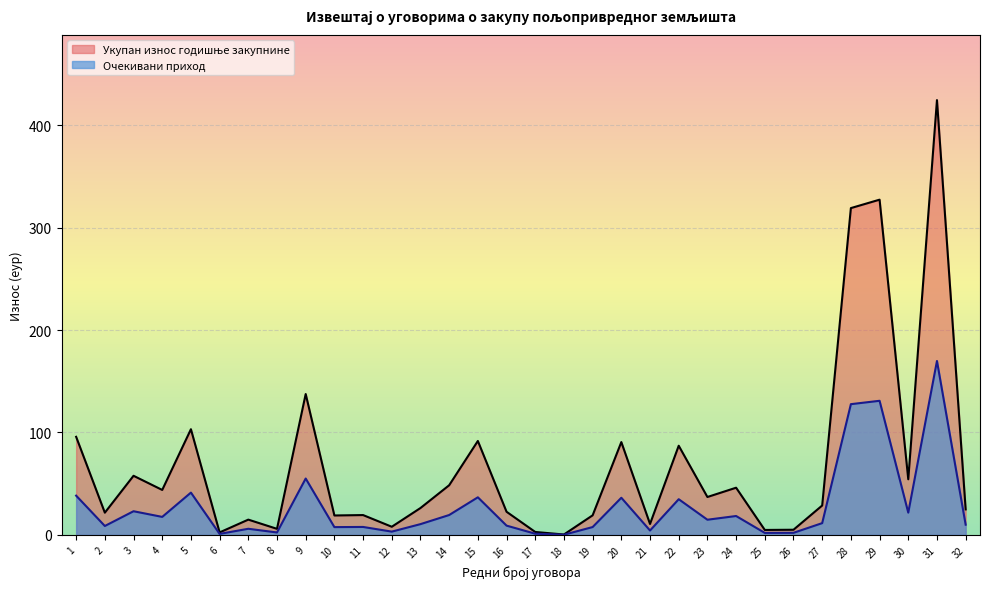

Is it true that Очекивани приход equals 0.1 at 18?

True